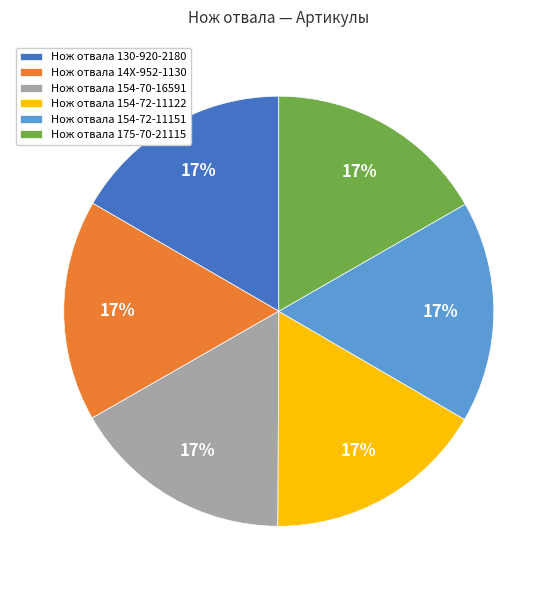

To the nearest percent, what percentage of the pie is Нож отвала 130-920-2180?

17%